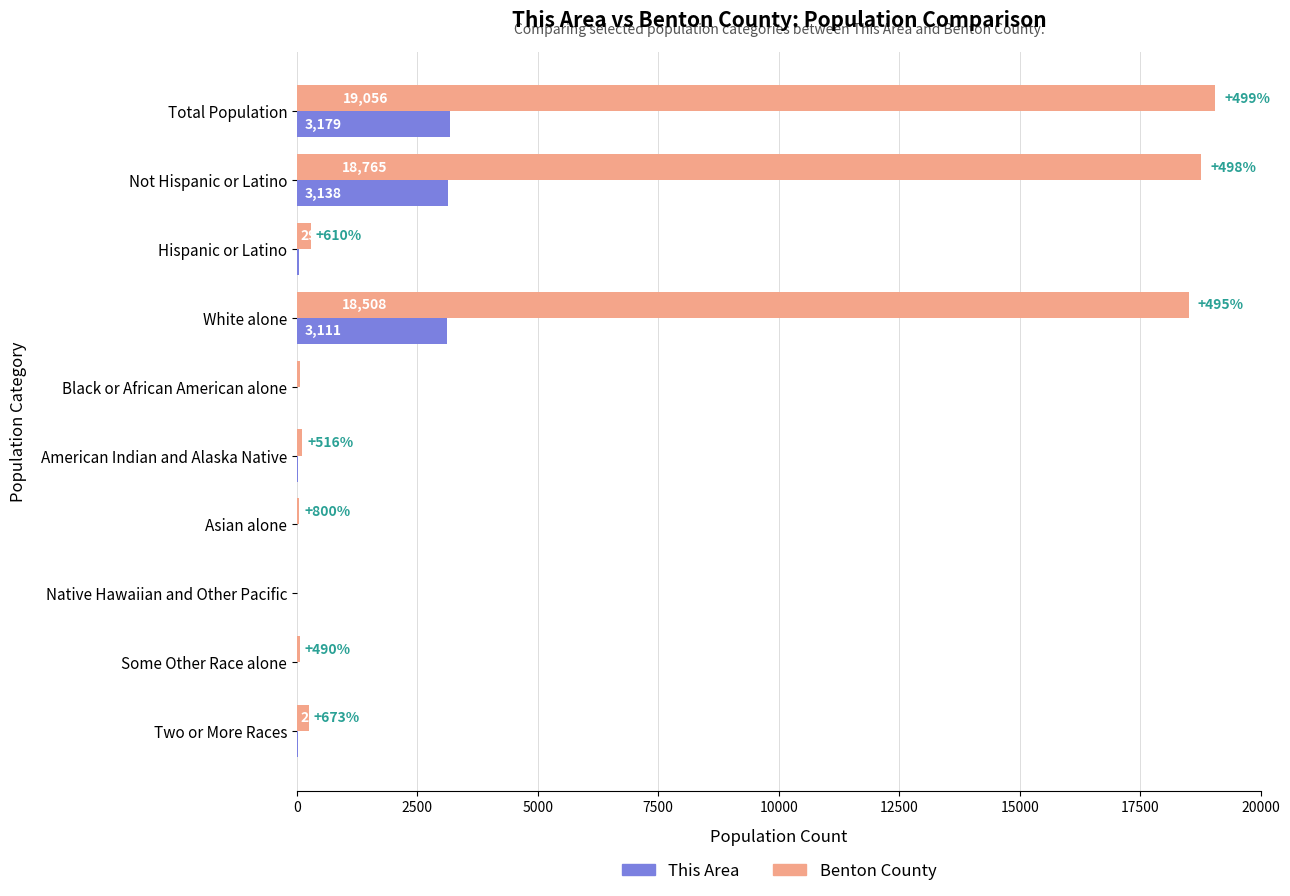

What value does the Benton County series have at Hispanic or Latino, to the nearest 50?

300